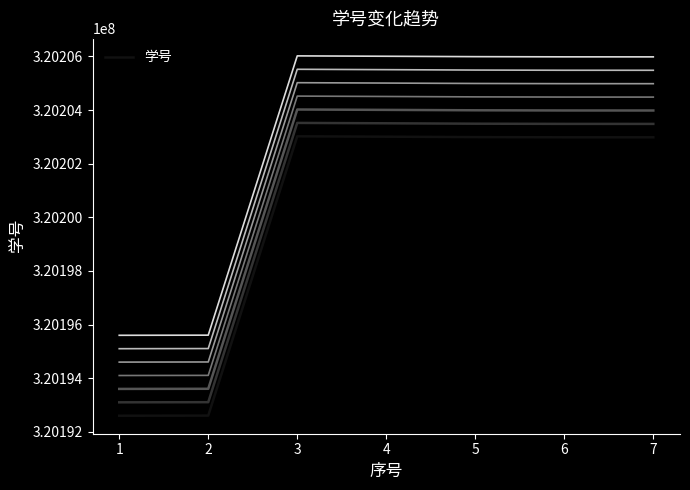

What is the sum of the values at 7 and 2?

640395585